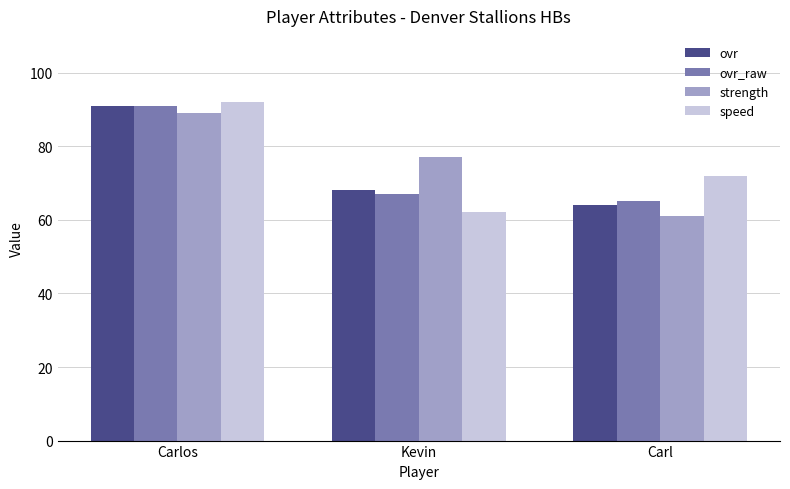

Rank the categories by ovr value from highest to lowest.

Carlos, Kevin, Carl